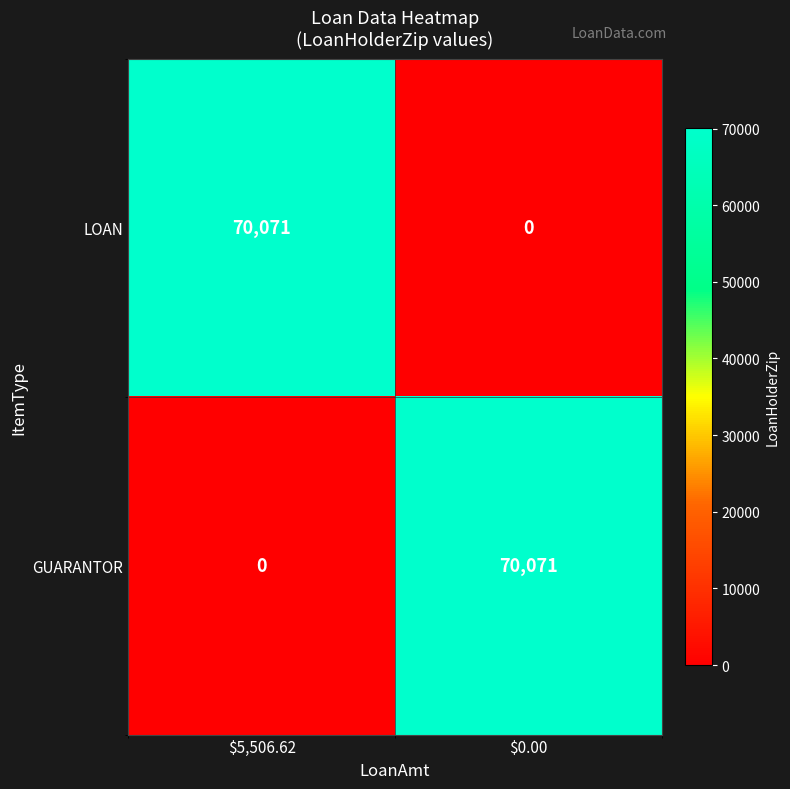

The LOAN series shows 70071 at $5,506.62. True or false?

True